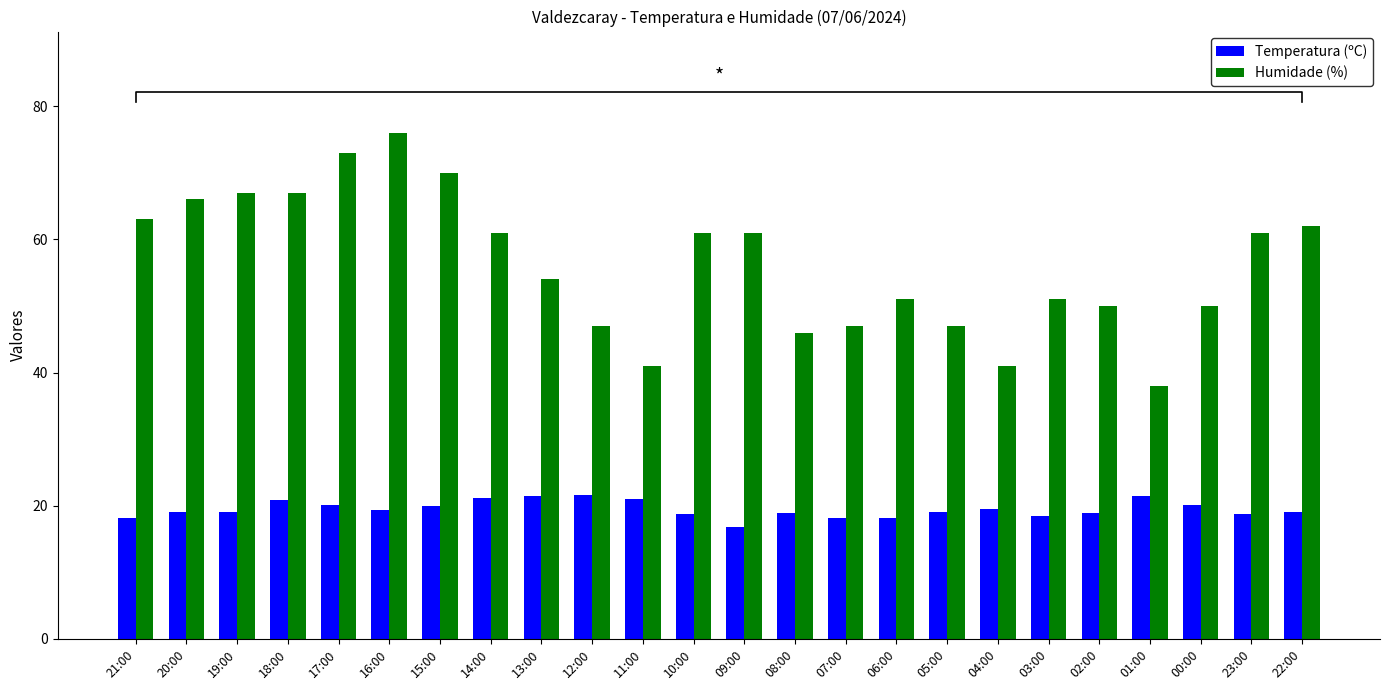

What is the difference between the maximum and second lowest values in the Humidade (%) series?

35.0